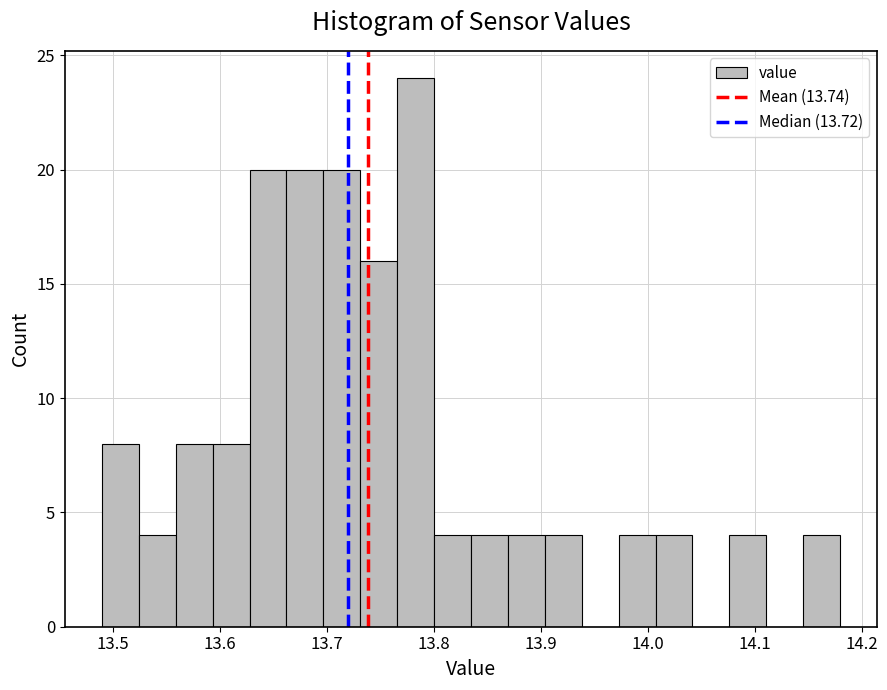

Read against the x-axis, roughly where is the centre of the tallest bar?

13.78